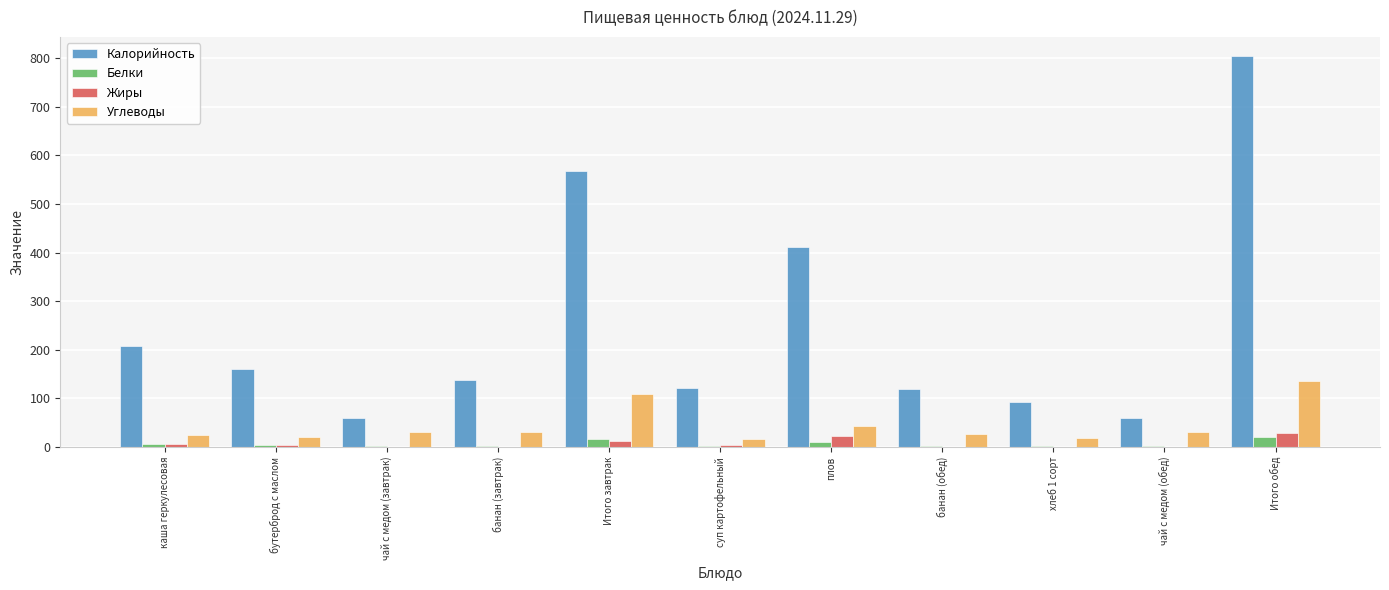

At which category is the sum across all series the highest?

Итого обед